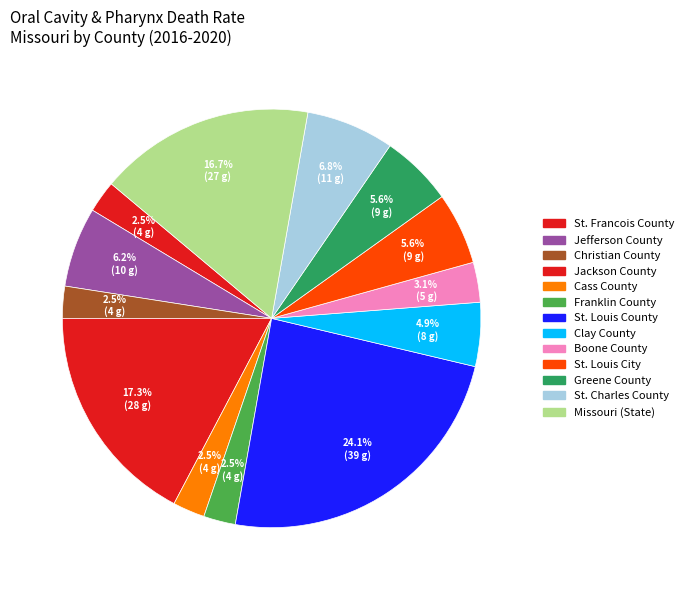

Count the number of slices in the pie.

13